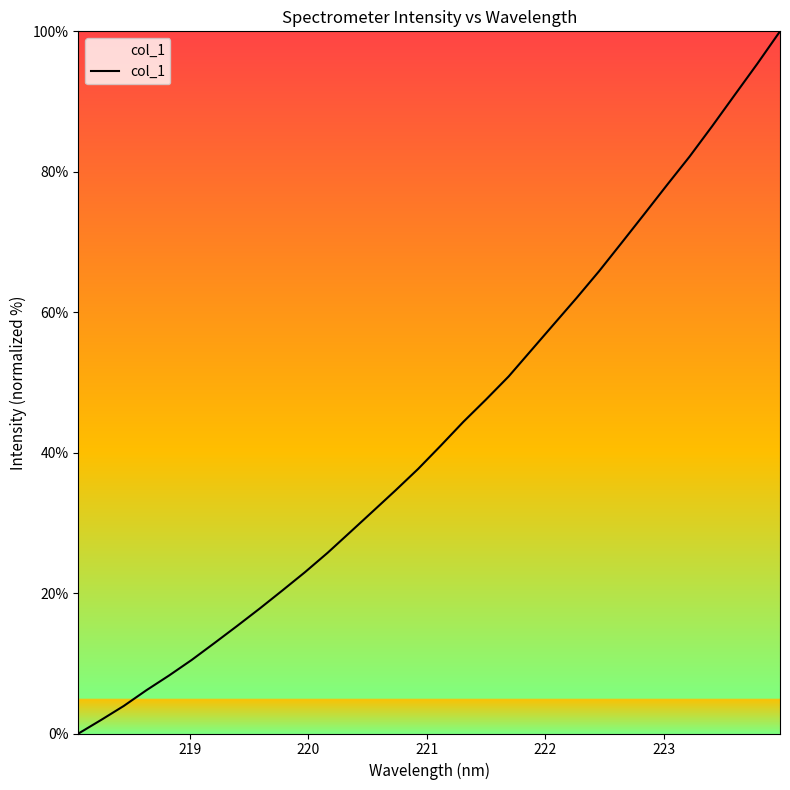

What is the maximum value shown in the chart?

100.0